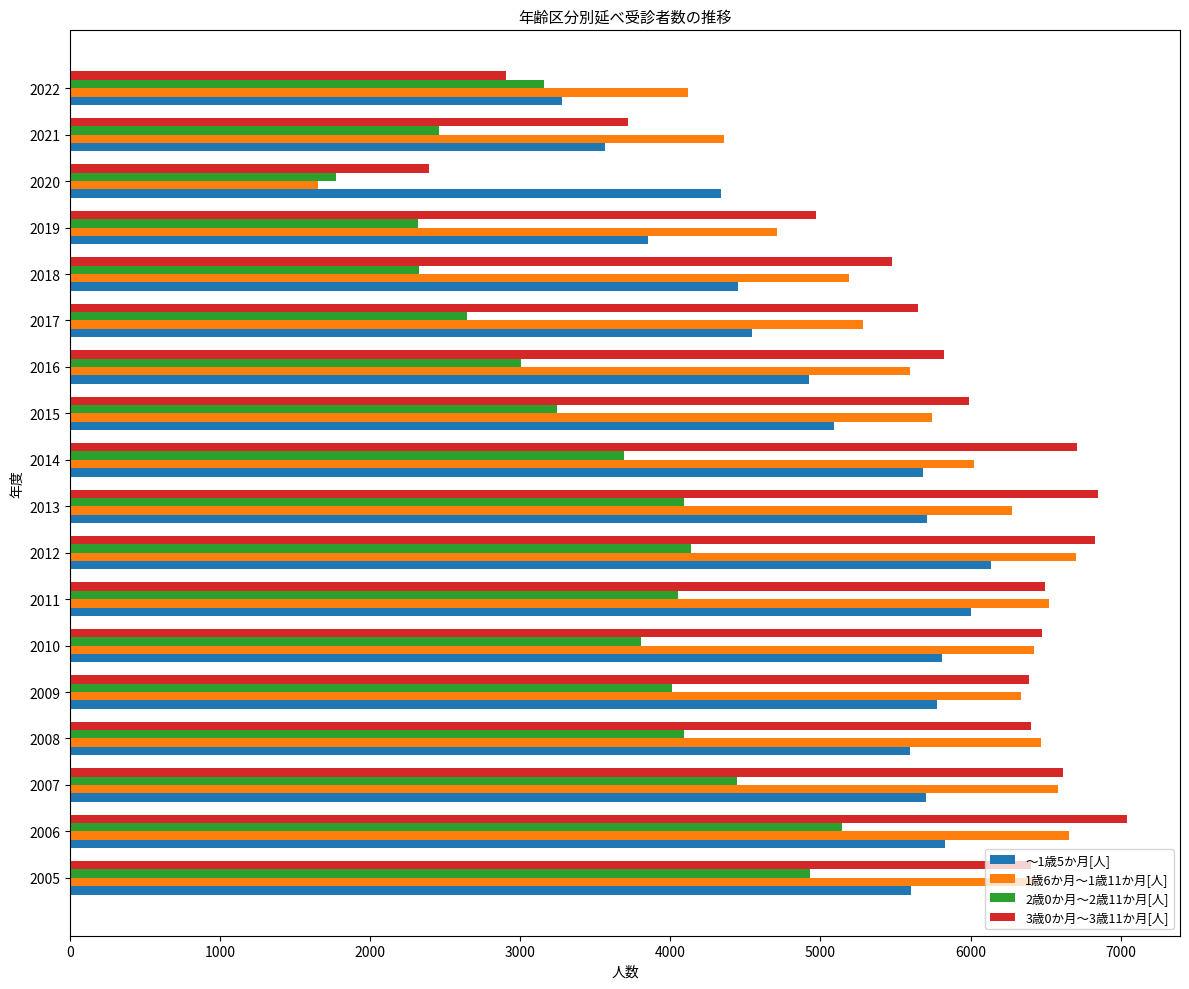

Which series changed the most between 2006 and 2011?

2歳0か月～2歳11か月[人]